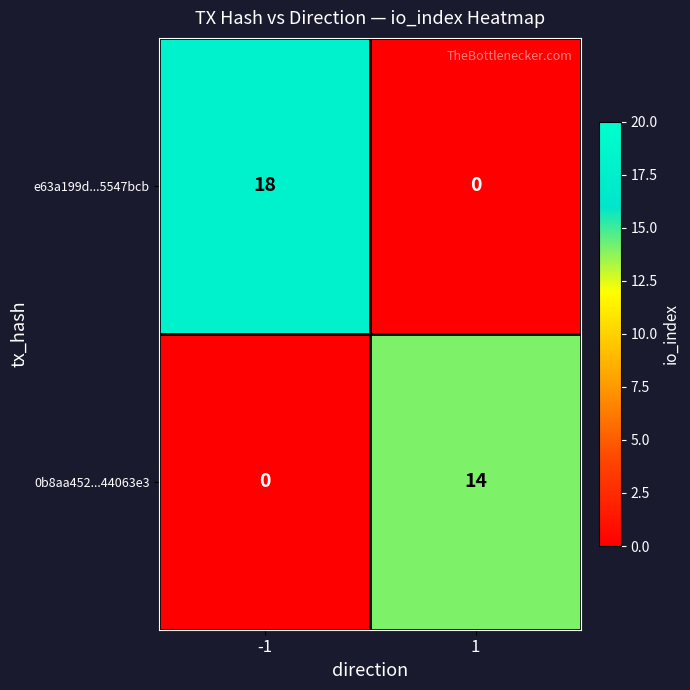

Is the value of e63a199d...5547bcb at -1 greater than the value of 0b8aa452...44063e3 at 1?

Yes